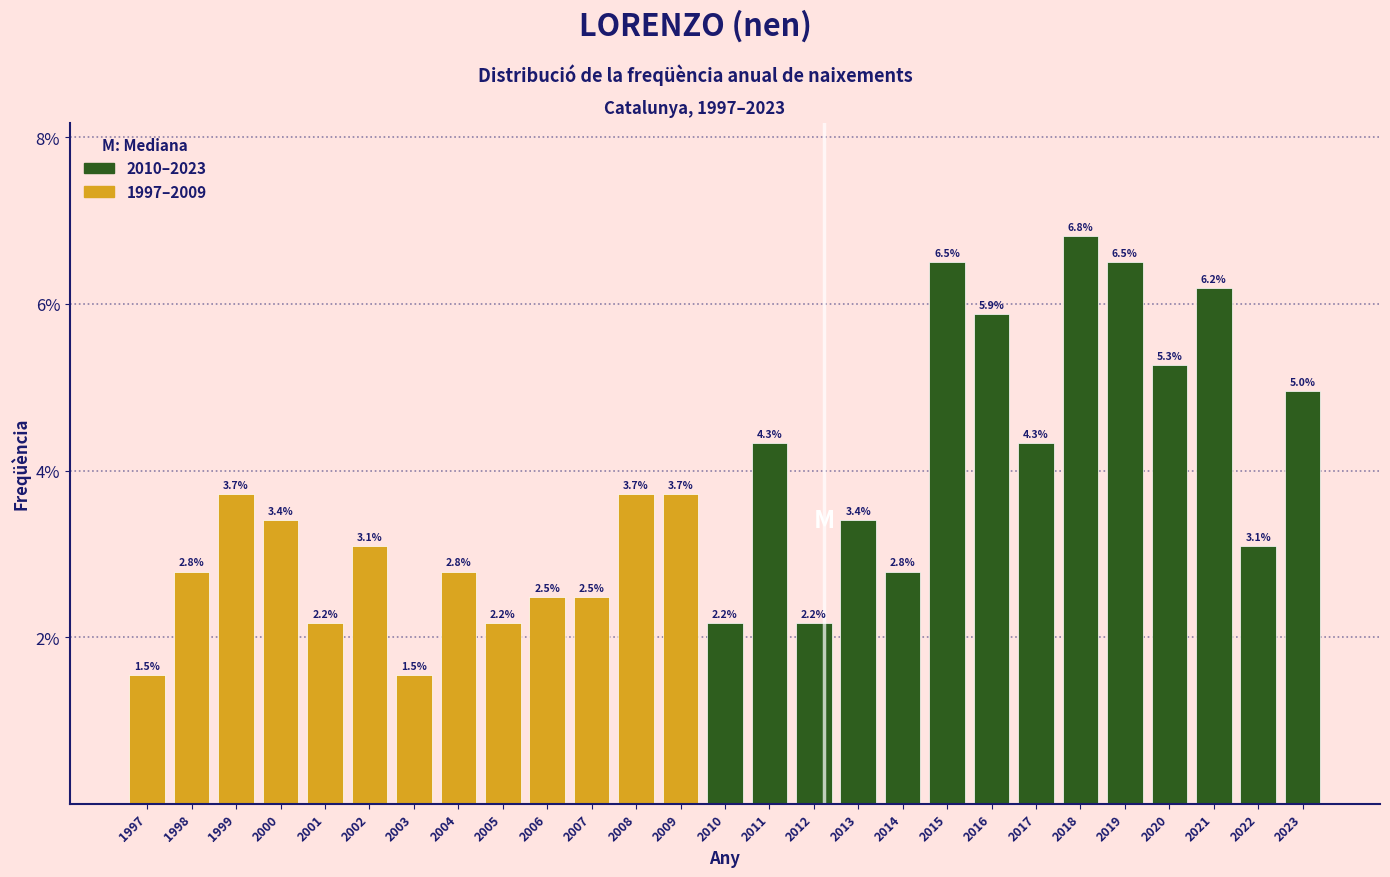

Reading left to right, list all the values displayed in this chart.

1997=1.5	1998=2.8	1999=3.7	2000=3.4	2001=2.2	2002=3.1	2003=1.5	2004=2.8	2005=2.2	2006=2.5	2007=2.5	2008=3.7	2009=3.7	2010=2.2	2011=4.3	2012=2.2	2013=3.4	2014=2.8	2015=6.5	2016=5.9	2017=4.3	2018=6.8	2019=6.5	2020=5.3	2021=6.2	2022=3.1	2023=5.0